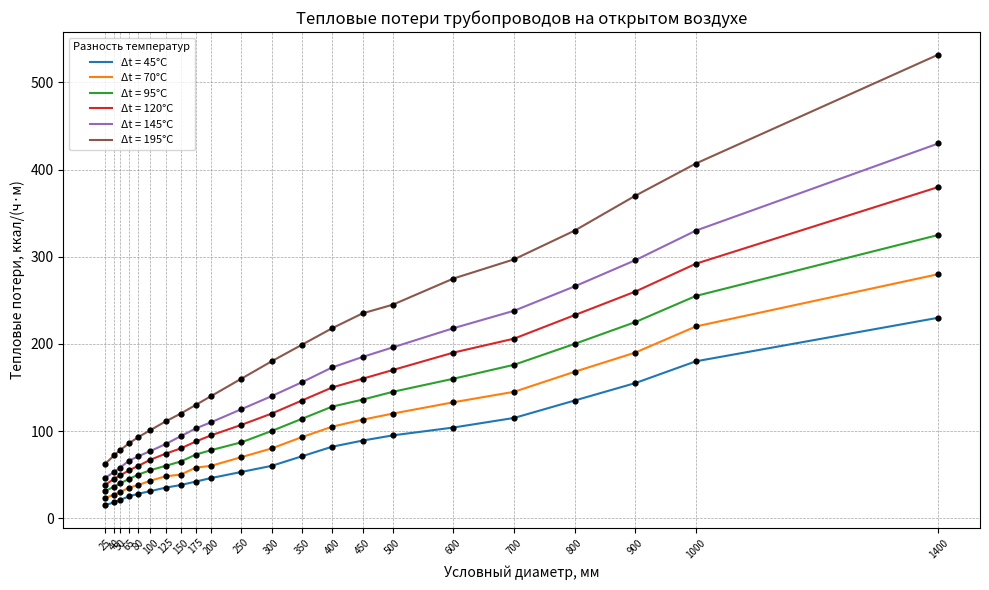

Which series has the widest spread of values?

Δt = 195°C